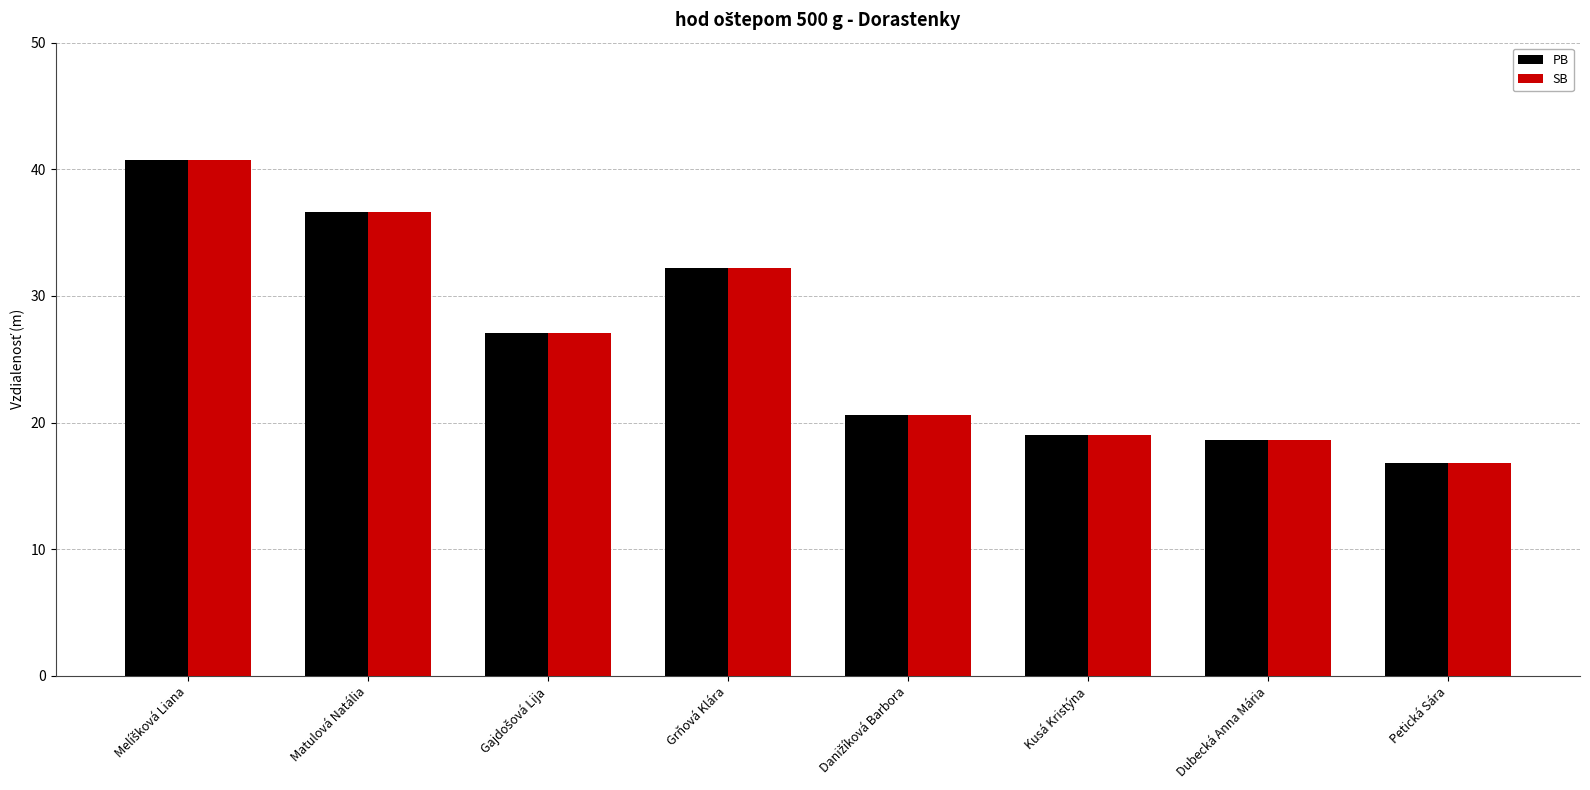

What is the difference between the second highest and second lowest values in the PB series?

18.0